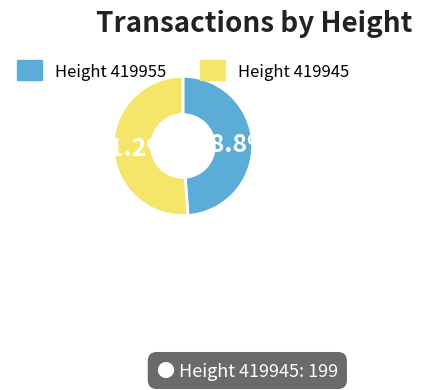

To the nearest percent, what is the difference between the largest and smallest slice percentages?

2%